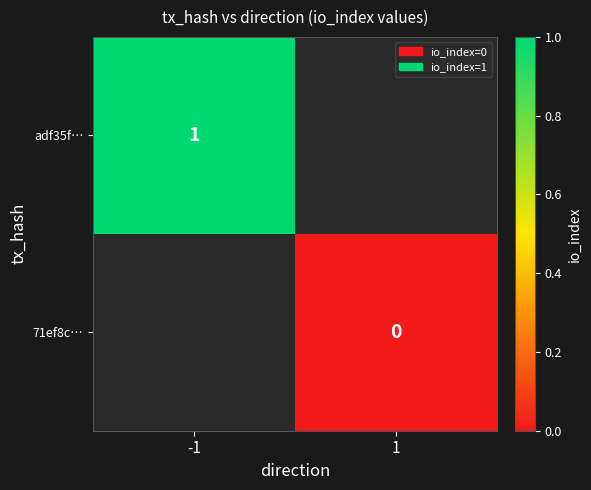

Is the value of 71ef8c… at 1 greater than the value of adf35f… at -1?

No